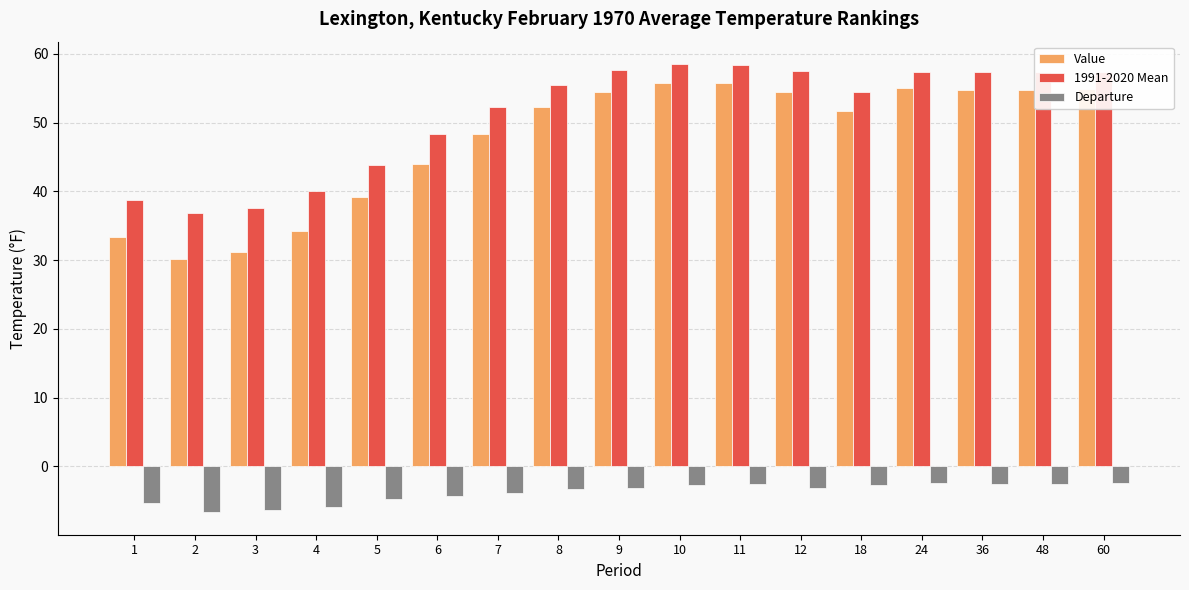

What is the lowest value of the 1991-2020 Mean series?

36.9